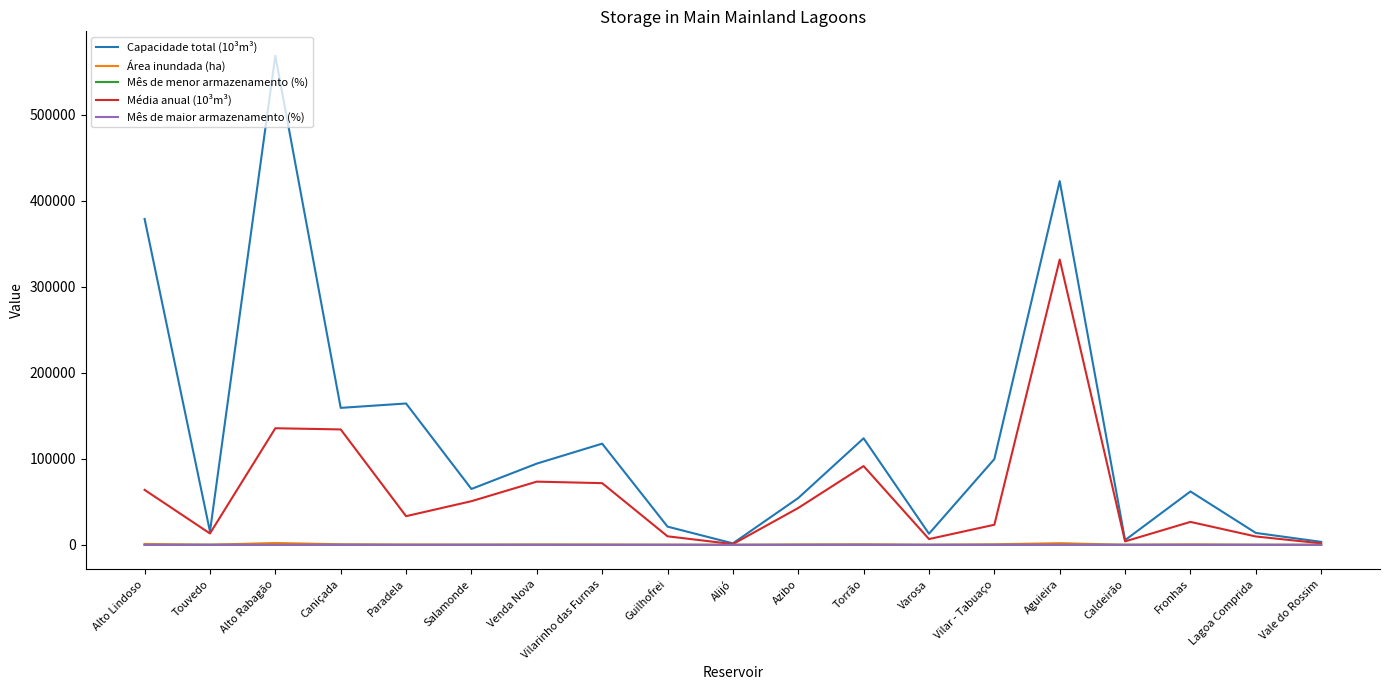

The Mês de maior armazenamento (%) series shows 96.0 at Caniçada. True or false?

True